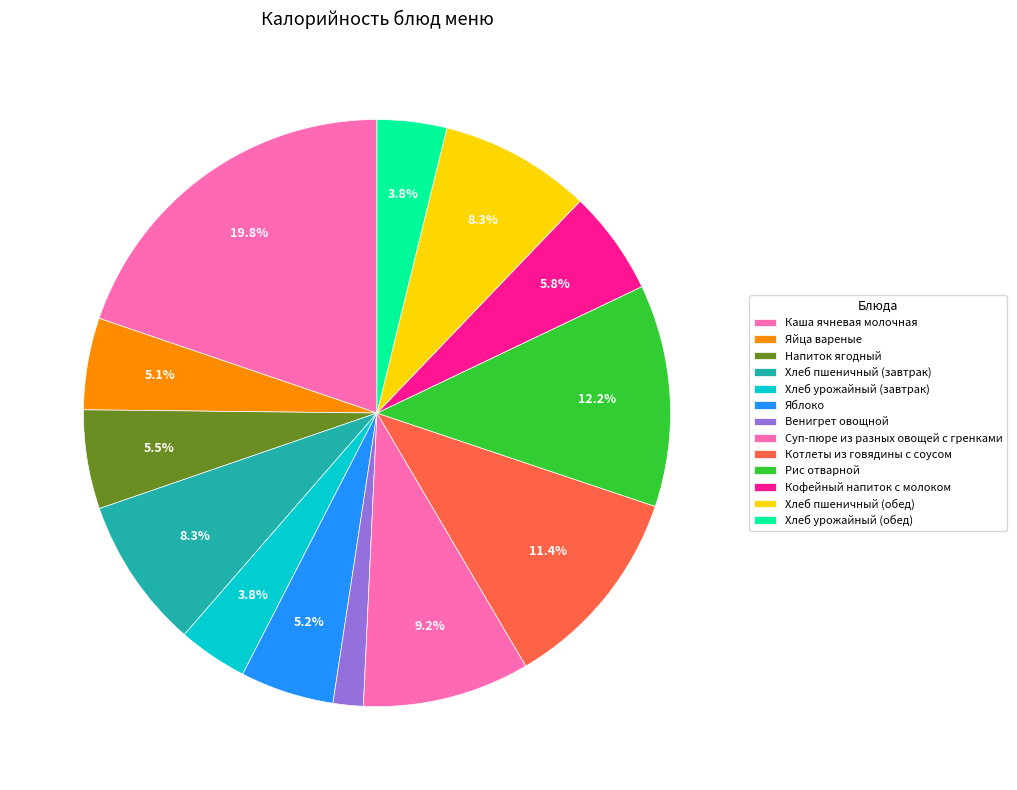

Does Хлеб урожайный (обед) represent more than half of the total?

No